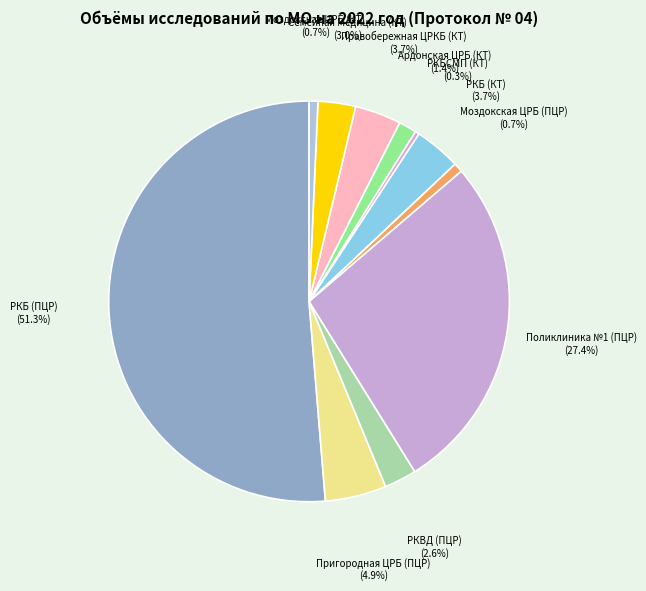

Rank the categories by value from lowest to highest.

РКБСМП (КТ), Моздокская ЦРБ (КТ), Моздокская ЦРБ (ПЦР), Ардонская ЦРБ (КТ), РКВД (ПЦР), Семейная Медицина (КТ), Правобережная ЦРКБ (КТ), РКБ (КТ), Пригородная ЦРБ (ПЦР), Поликлиника №1 (ПЦР), РКБ (ПЦР)